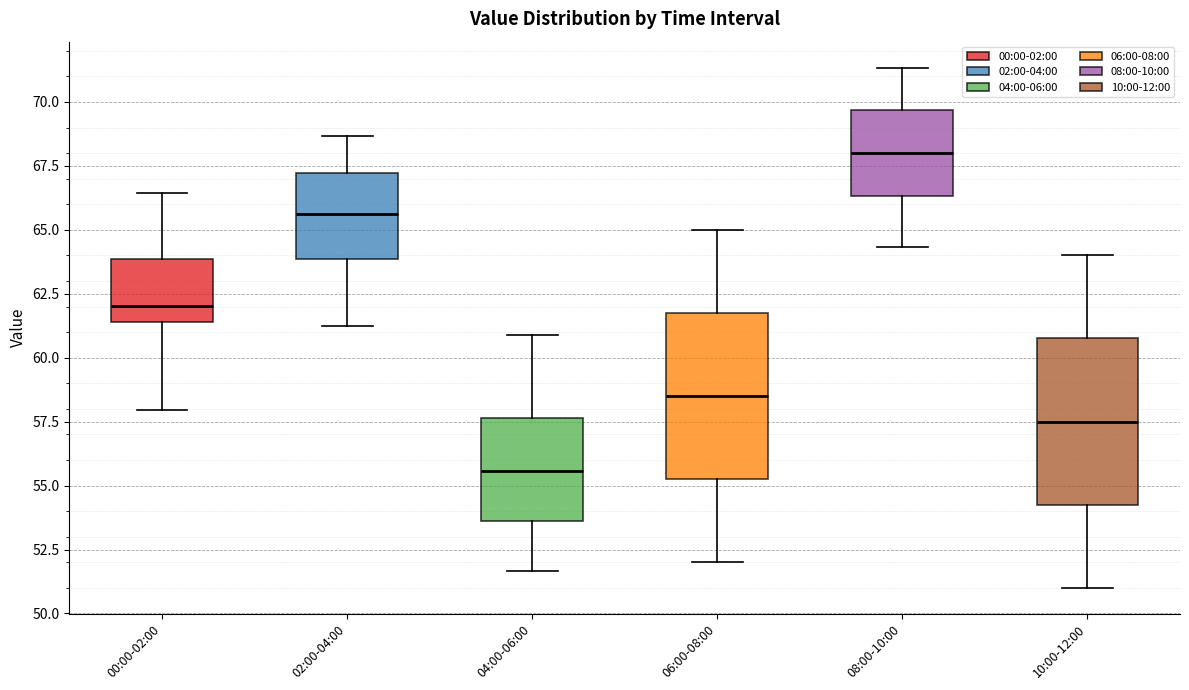

Reading left to right, transcribe this box plot: for each box, give where its median line is, the range the box spans, and where its two whiskers end, as read against the y-axis. The values are not printed on the chart, so give them approximately, as read against the axis.

00:00-02:00: median 62.0, box 61.5 to 64.0, whiskers 58.0 to 66.5
02:00-04:00: median 65.5, box 64.0 to 67.0, whiskers 61.0 to 68.5
04:00-06:00: median 55.5, box 53.5 to 57.5, whiskers 51.5 to 61.0
06:00-08:00: median 58.5, box 55.5 to 62.0, whiskers 52.0 to 65.0
08:00-10:00: median 68.0, box 66.5 to 69.5, whiskers 64.5 to 71.5
10:00-12:00: median 57.5, box 54.5 to 61.0, whiskers 51.0 to 64.0